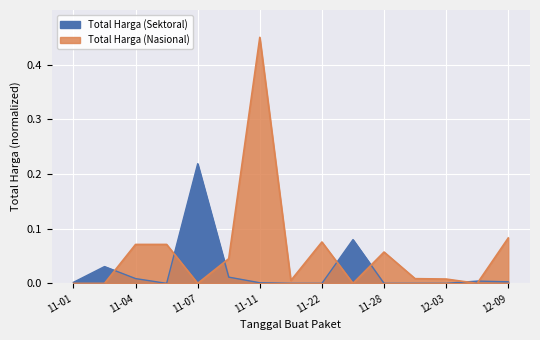

True or false: Total Harga (Sektoral) has a value of 0.0 at 11-04.

True